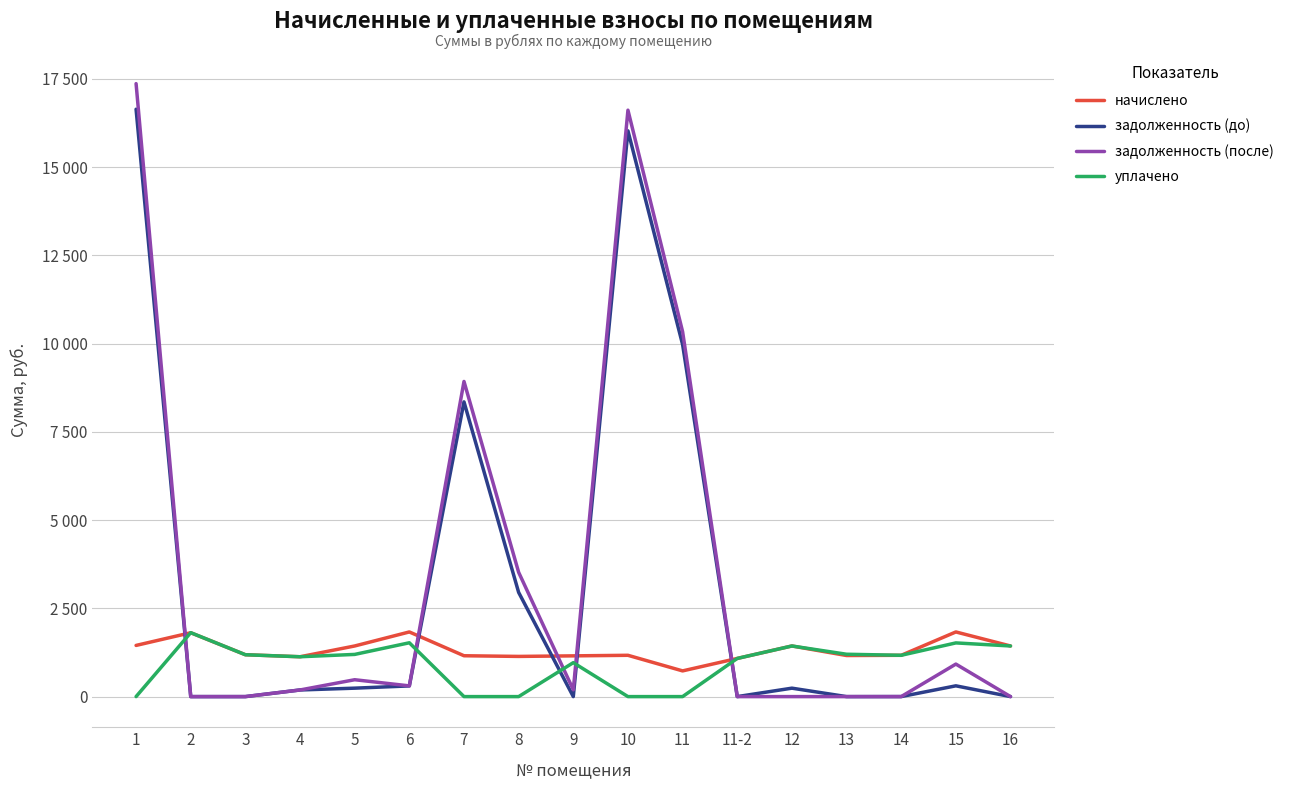

Which series has the largest total across all categories?

задолженность (после)